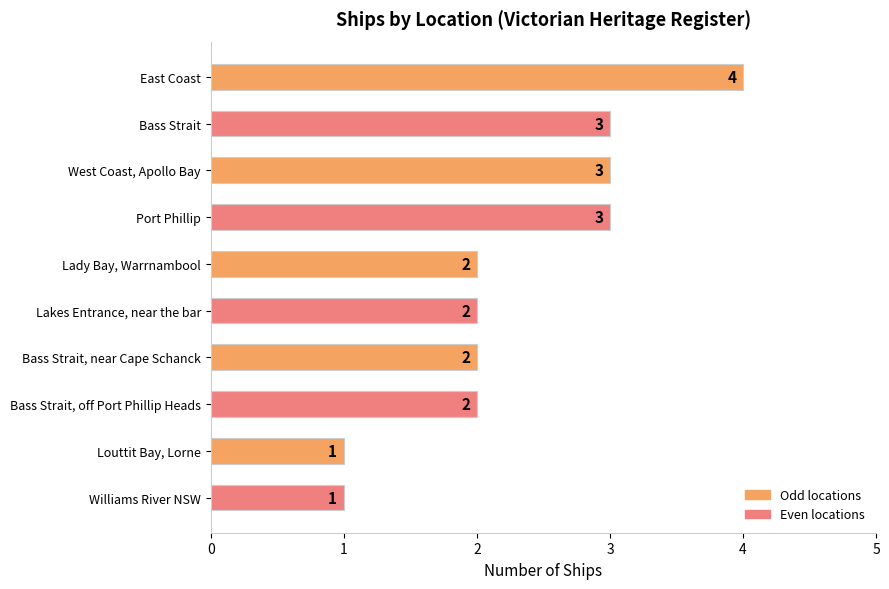

Between Lakes Entrance, near the bar and Bass Strait, which is larger?

Bass Strait